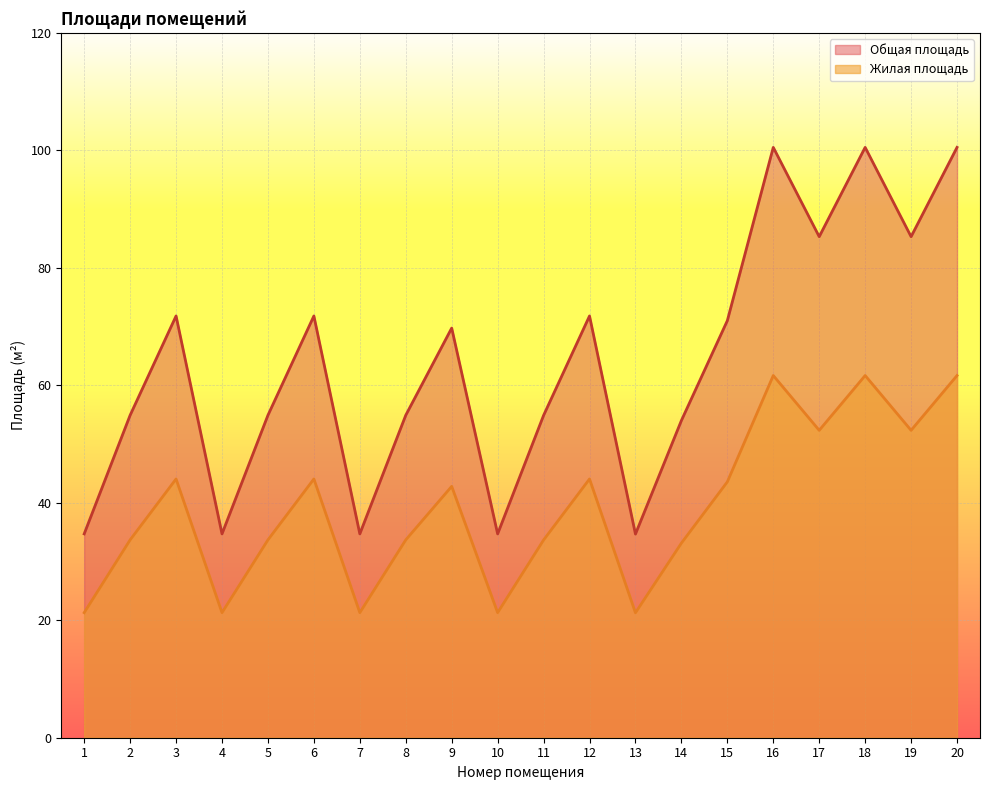

Reading right to left, transcribe all the data shown in this chart.

Общая площадь: 100.5	85.3	100.5	85.3	100.5	71.0	54.0	34.7	71.8	54.9	34.7	69.7	54.9	34.7	71.8	54.9	34.7	71.8	54.9	34.7
Жилая площадь: 61.7	52.3	61.7	52.3	61.7	43.6	33.1	21.3	44.0	33.7	21.3	42.8	33.7	21.3	44.0	33.7	21.3	44.0	33.7	21.3